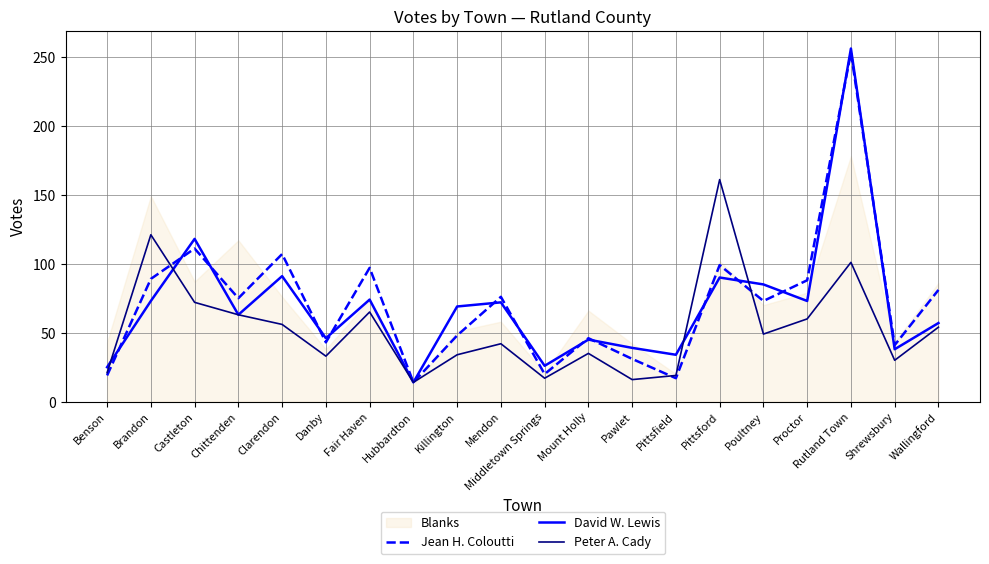

How many intersections are there between David W. Lewis and Peter A. Cady?

4